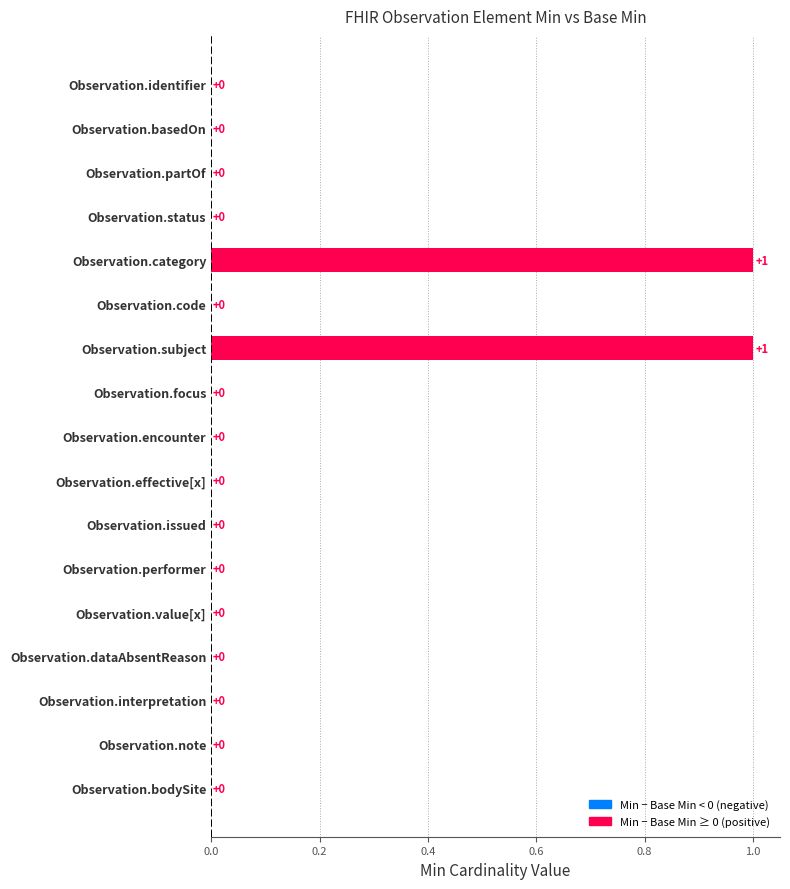

Reading bottom to top, transcribe all the data shown in this chart.

Observation.bodySite=0	Observation.note=0	Observation.interpretation=0	Observation.dataAbsentReason=0	Observation.value[x]=0	Observation.performer=0	Observation.issued=0	Observation.effective[x]=0	Observation.encounter=0	Observation.focus=0	Observation.subject=1	Observation.code=0	Observation.category=1	Observation.status=0	Observation.partOf=0	Observation.basedOn=0	Observation.identifier=0